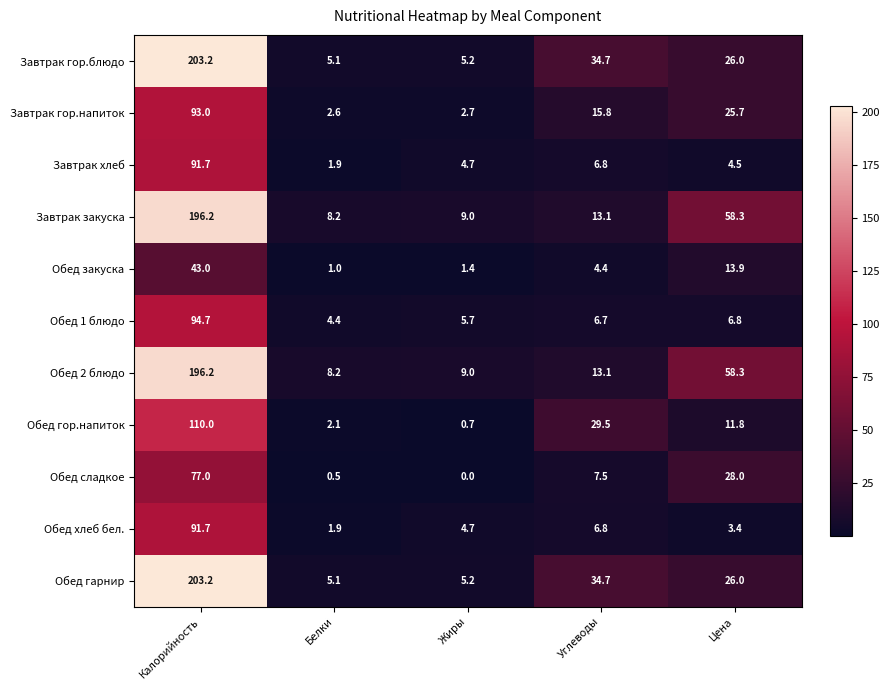

At which label is Завтрак гор.блюдо closest to 104?

Углеводы